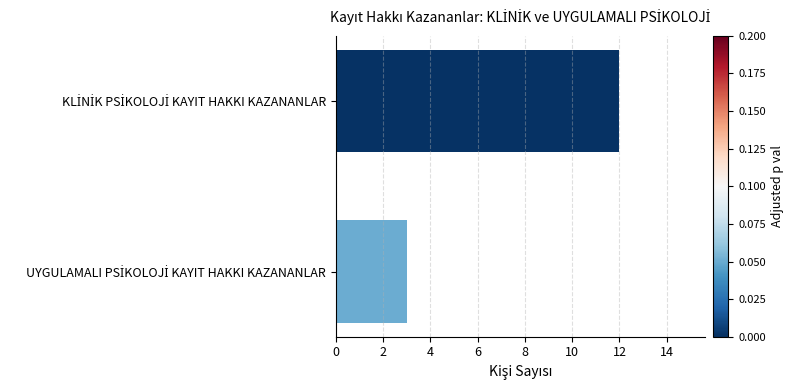

What is the difference between the maximum and minimum values?

9